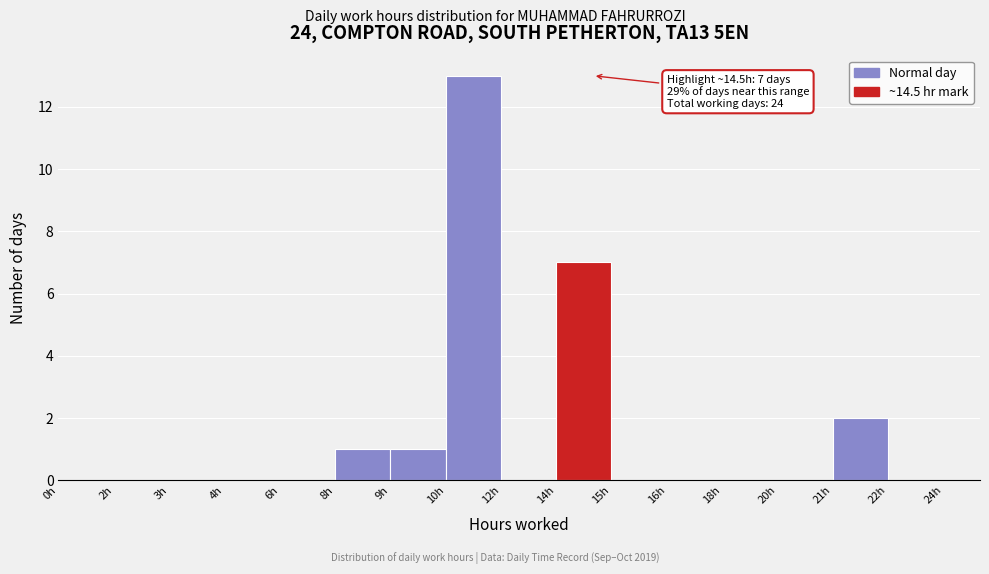

Reading left to right, list all the values displayed in this chart.

0h=0	2h=0	3h=0	4h=0	6h=0	8h=1	9h=1	10h=13	12h=0	14h=7	15h=0	16h=0	18h=0	20h=0	21h=2	22h=0